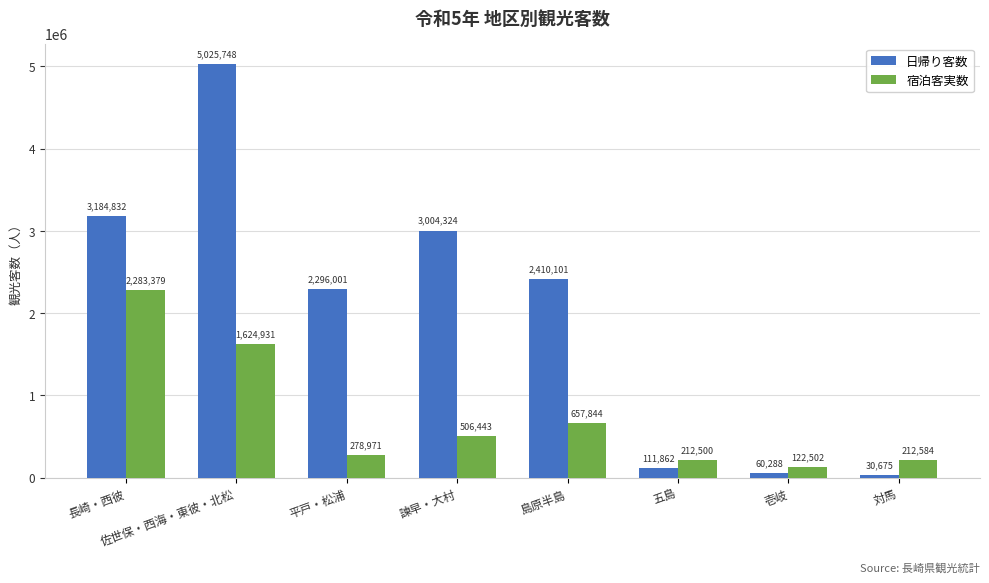

Does the chart contain any negative values?

No